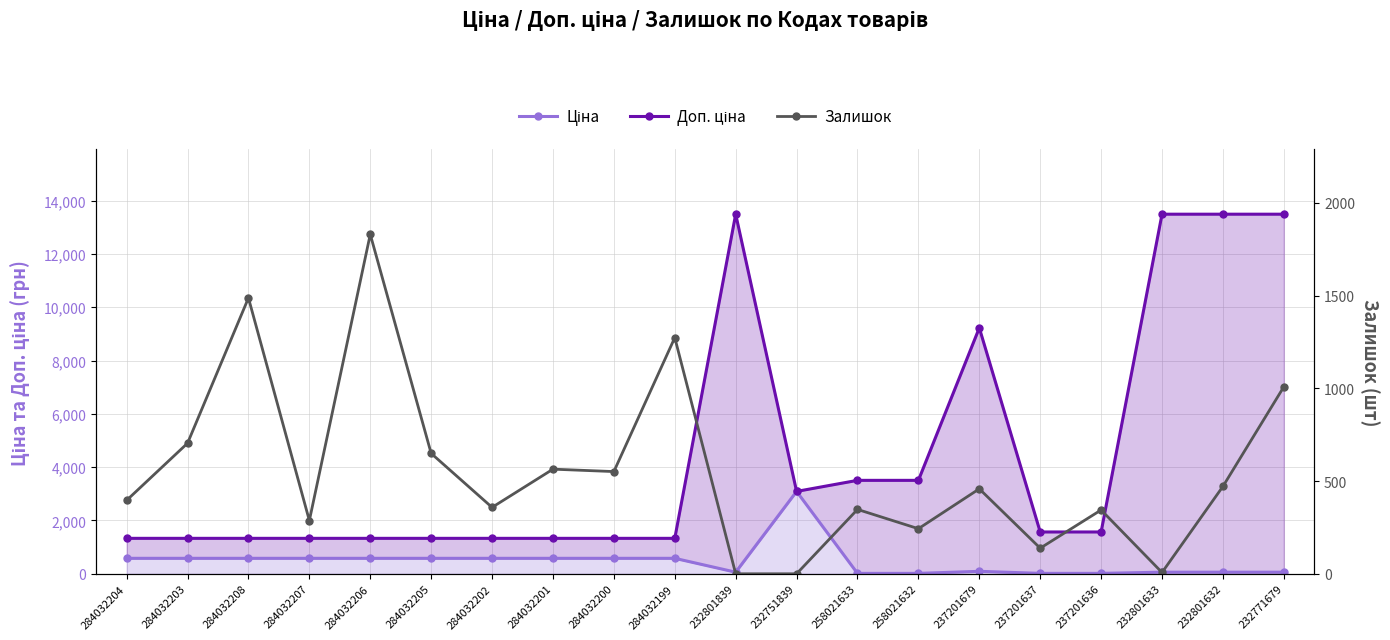

After their last crossing, which series has the higher values: Ціна or Доп. ціна?

Доп. ціна